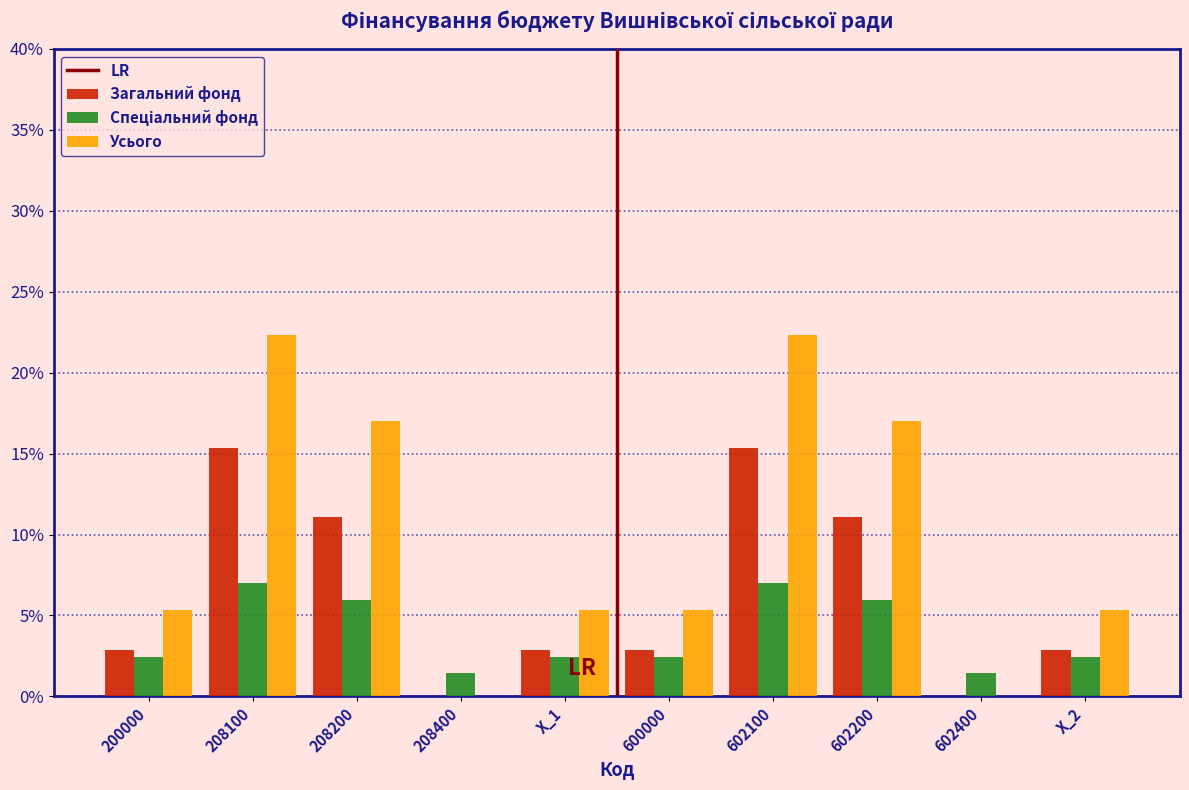

True or false: Загальний фонд has a value of 11.1 at 602200.

True